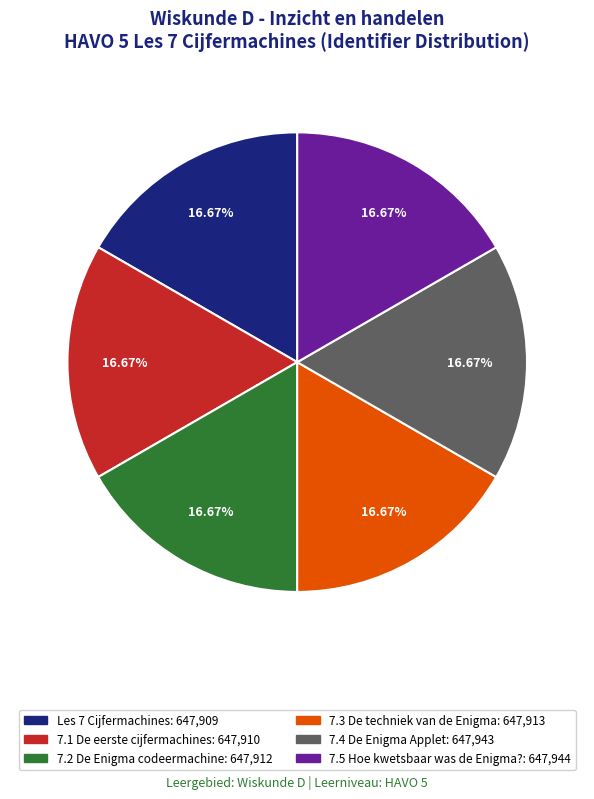

What percentage is NOT represented by 7.1 De eerste cijfermachines?

83.3%